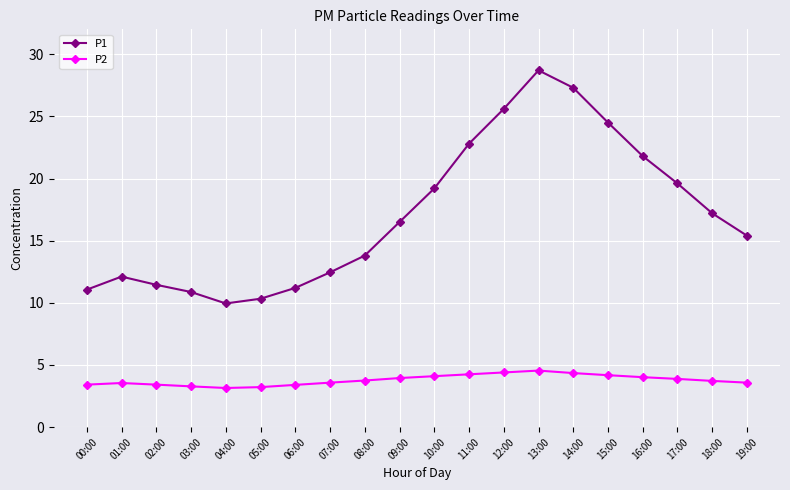

True or false: P2 and P1 cross at least once.

False